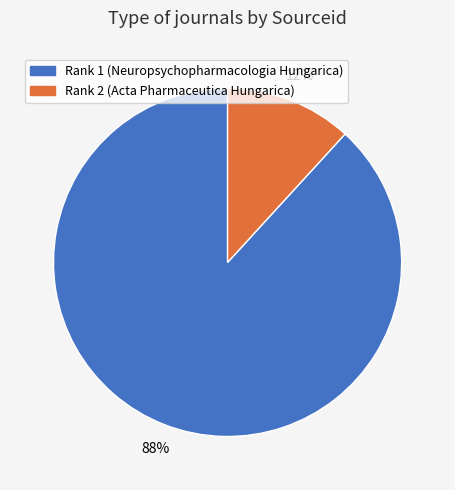

How many slices are in this pie chart?

2